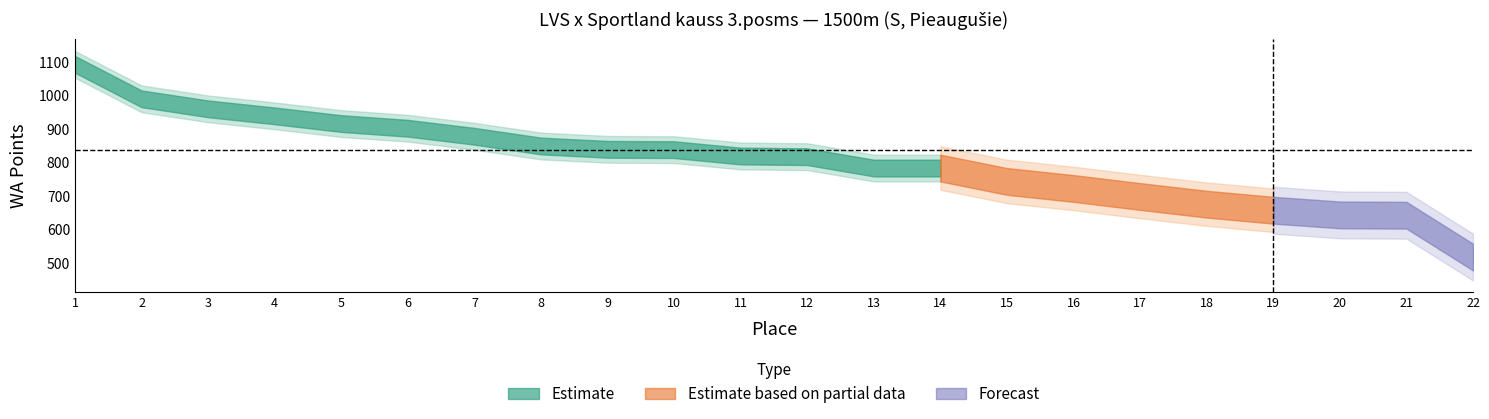

What is the highest value of the WA series?

1093